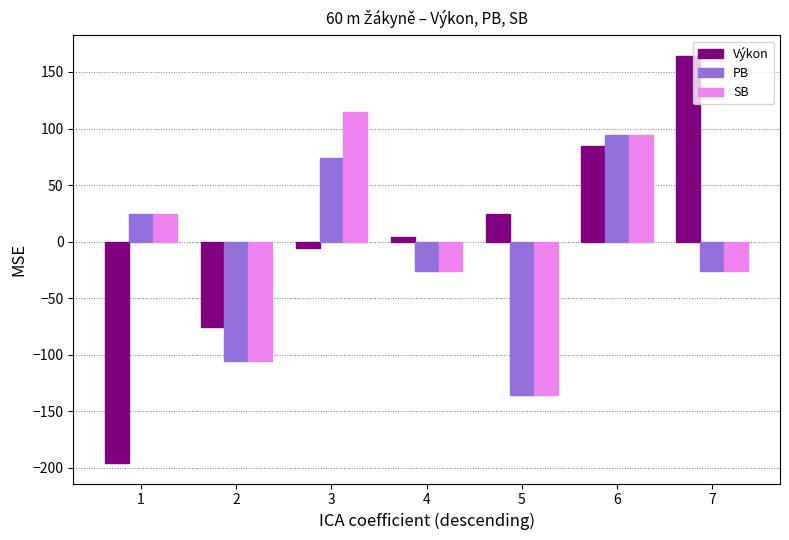

Which series has the largest total across all categories?

Výkon